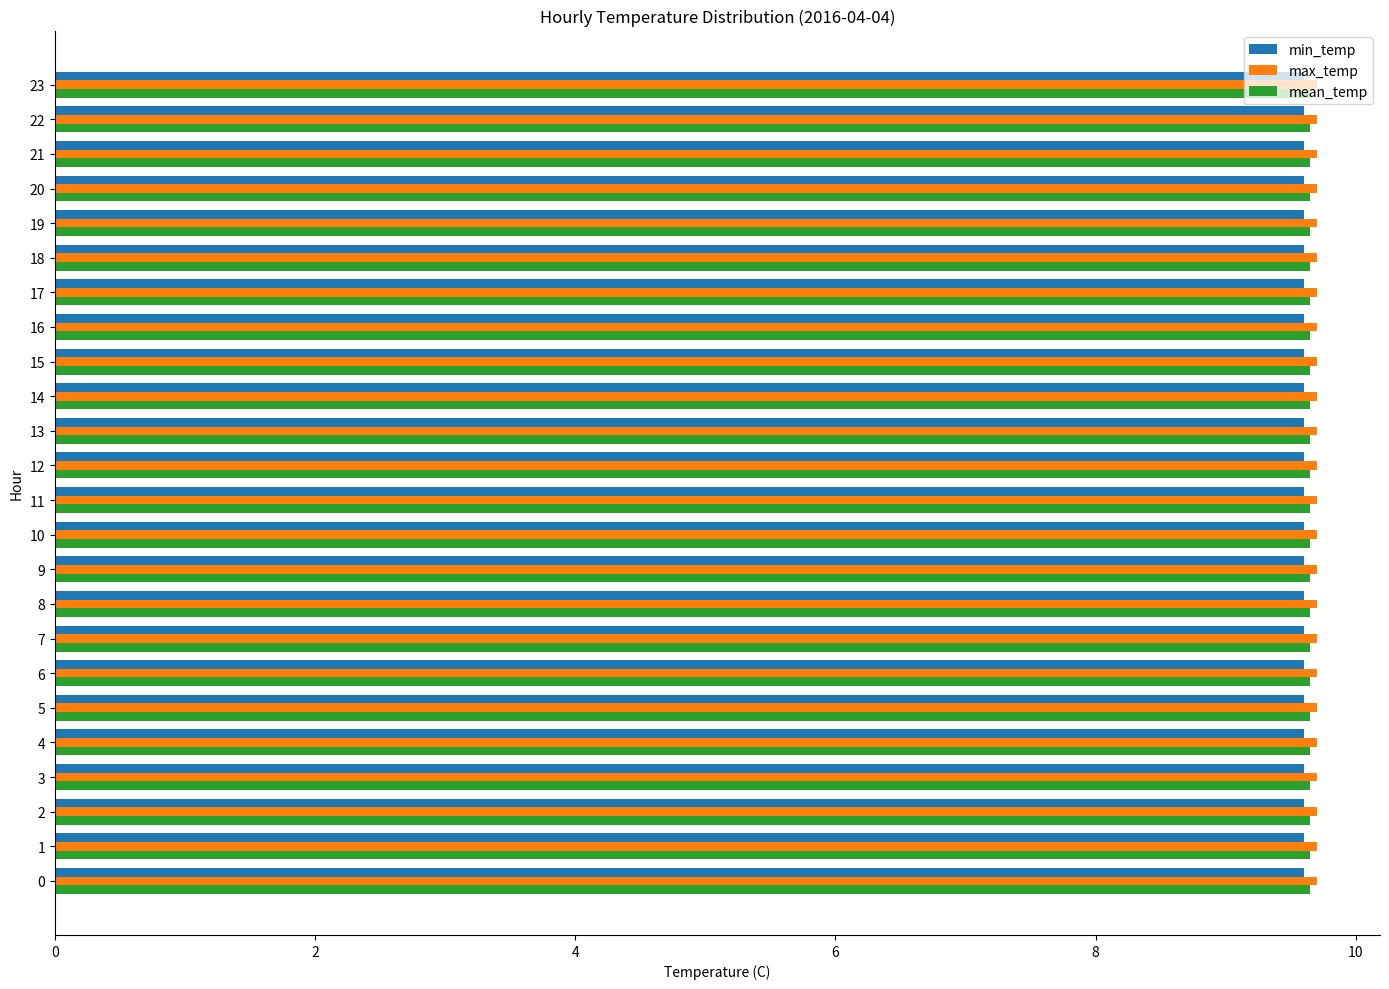

What is the smallest value displayed?

9.6